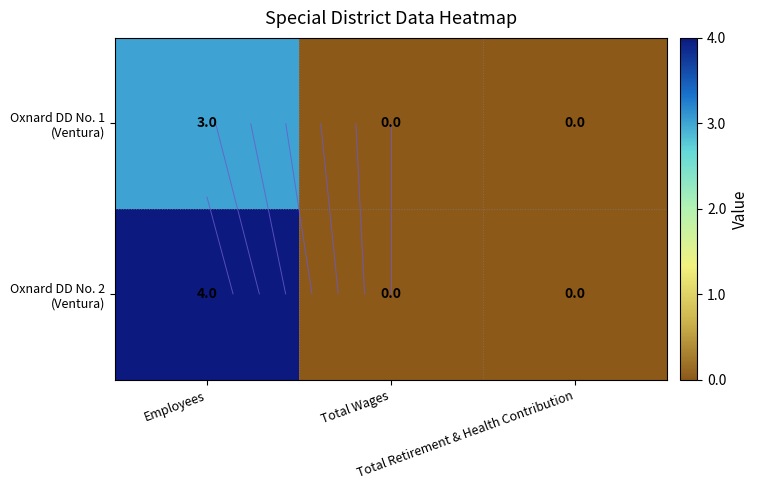

How many values in Oxnard DD No. 2 (Ventura) are above zero?

1